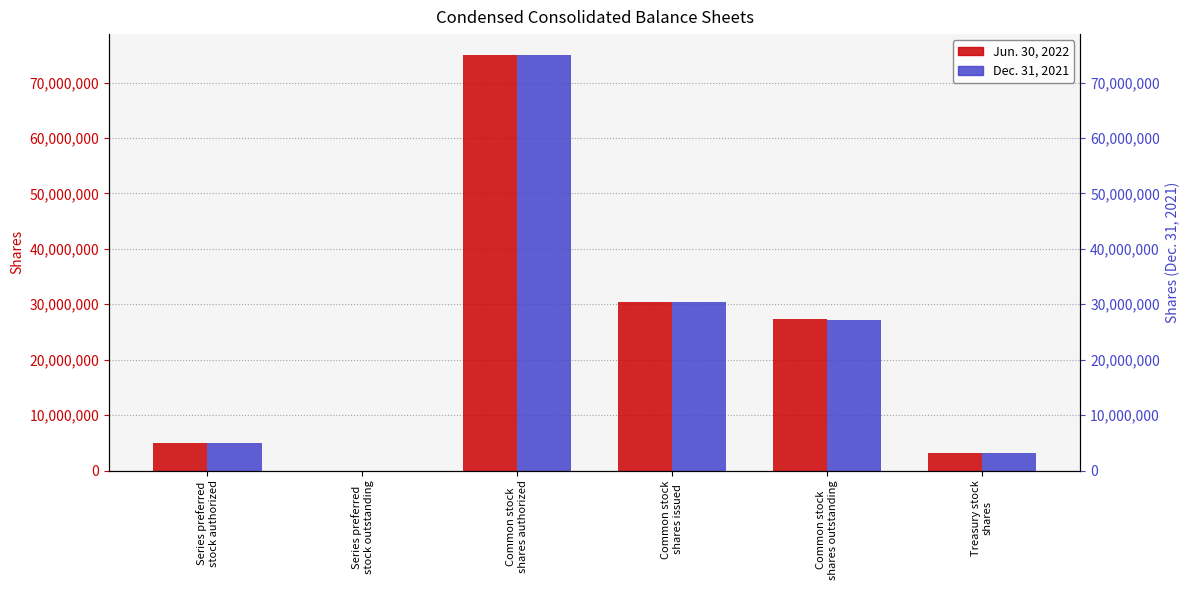

Reading left to right, list all the values displayed in this chart.

Jun. 30, 2022: Series preferred
stock authorized=4998000	Series preferred
stock outstanding=0	Common stock
shares authorized=75000000	Common stock
shares issued=30487000	Common stock
shares outstanding=27303000	Treasury stock
shares=3184000
Dec. 31, 2021: Series preferred
stock authorized=4998000	Series preferred
stock outstanding=0	Common stock
shares authorized=75000000	Common stock
shares issued=30347000	Common stock
shares outstanding=27163000	Treasury stock
shares=3184000